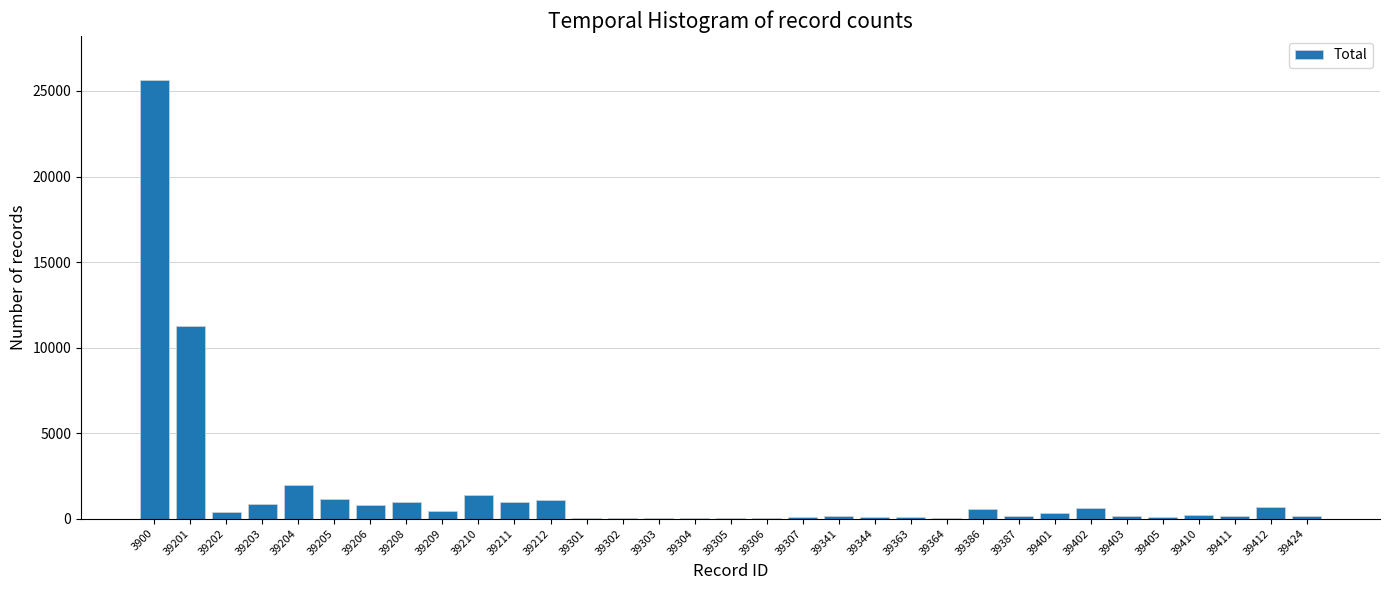

Approximately how many times larger is the value at 39203 compared to 39205?

0.7